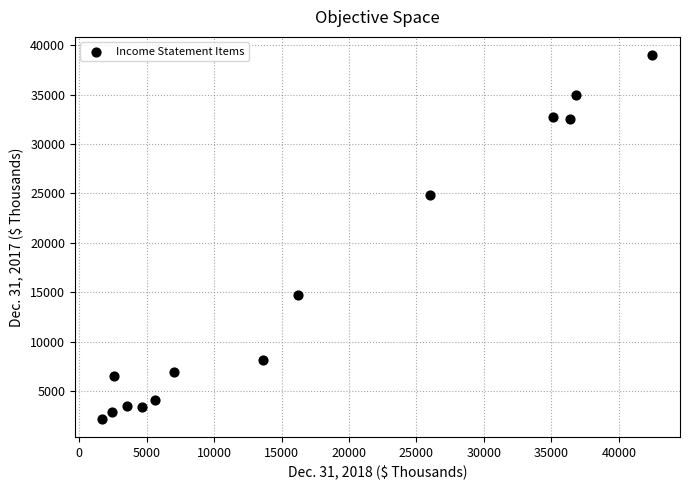

What Y value in the scatter plot is closest to 20594?

24870